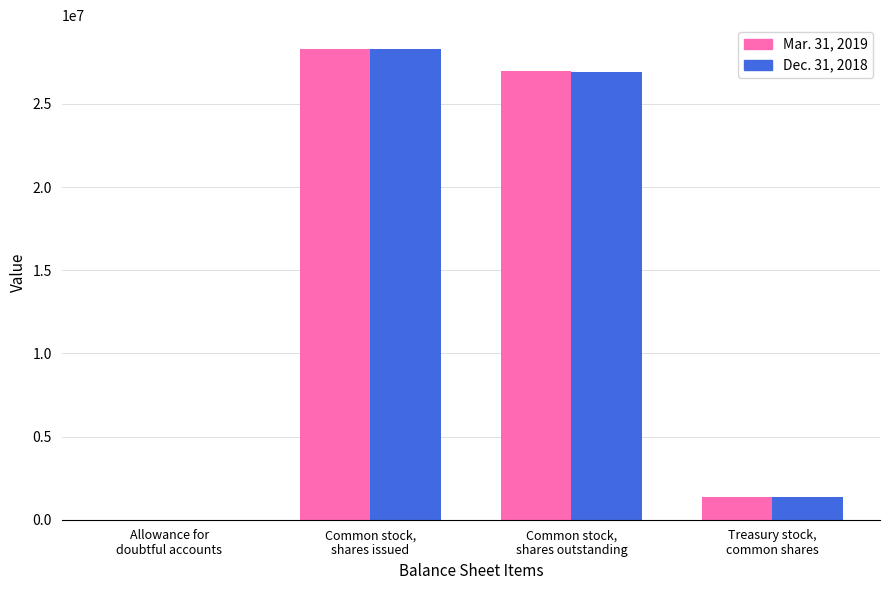

Reading left to right, extract all data points from this chart.

Mar. 31, 2019: 136	28315431	26958836	1356595
Dec. 31, 2018: 98	28288764	26932169	1356595